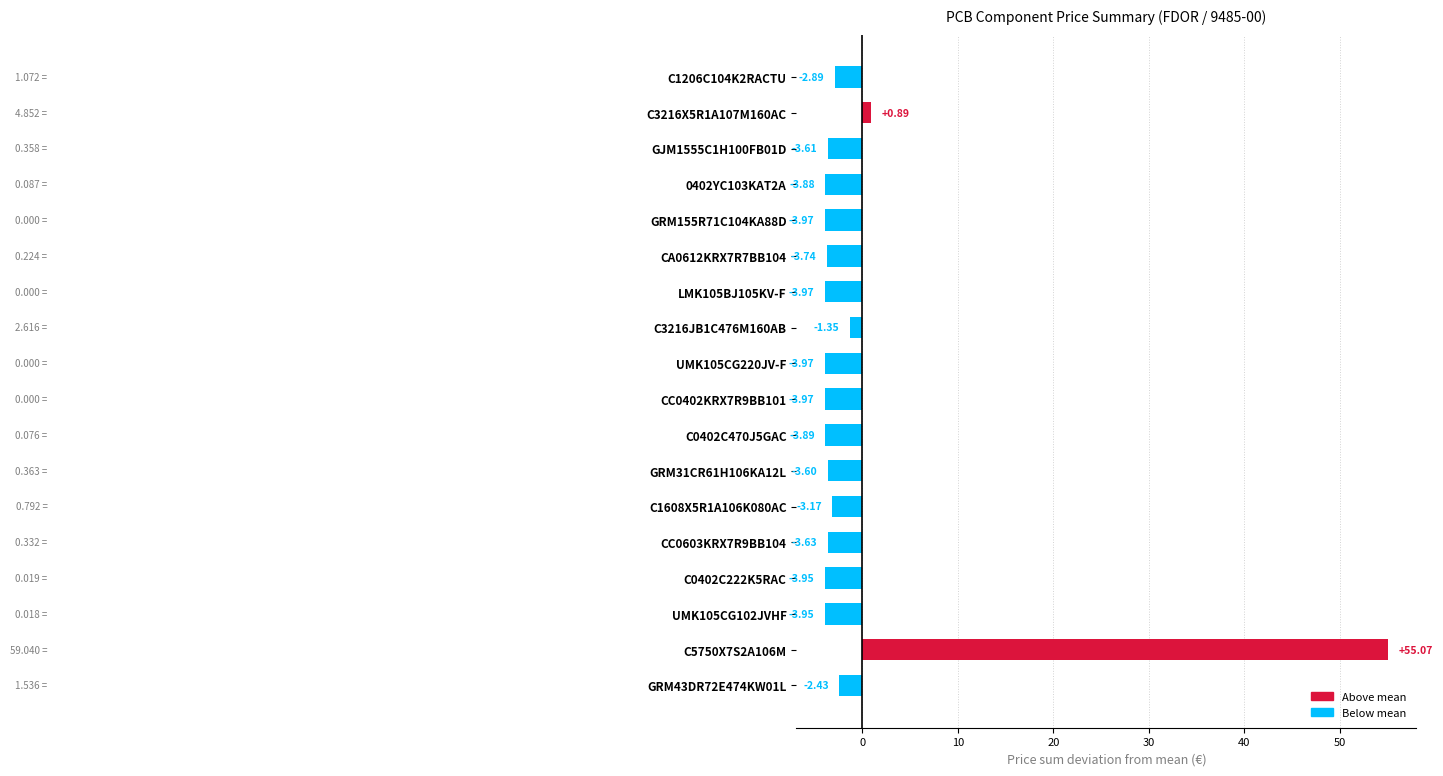

How many data points does each series have?

18